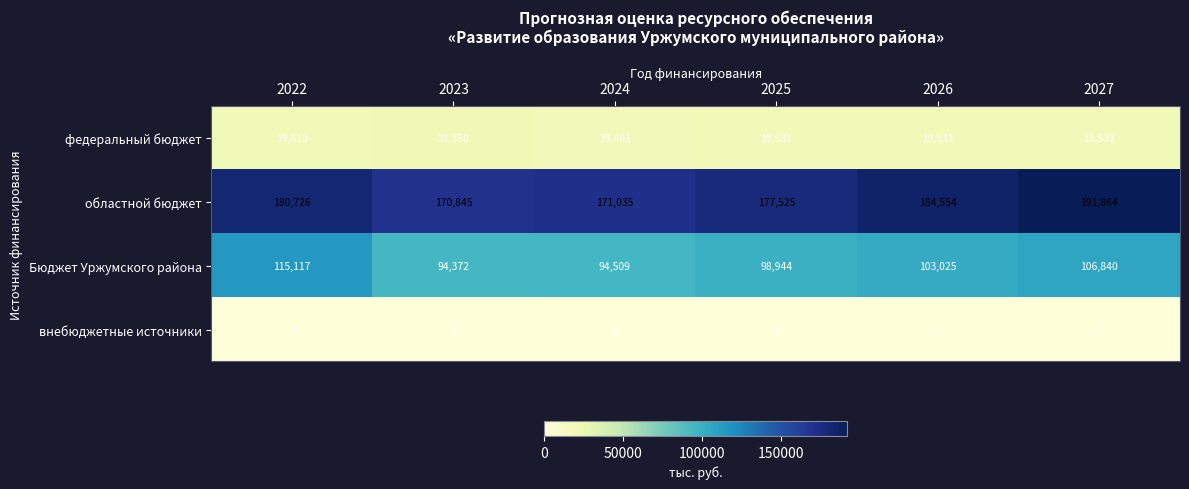

The областной бюджет series shows 191864 at 2027. True or false?

True